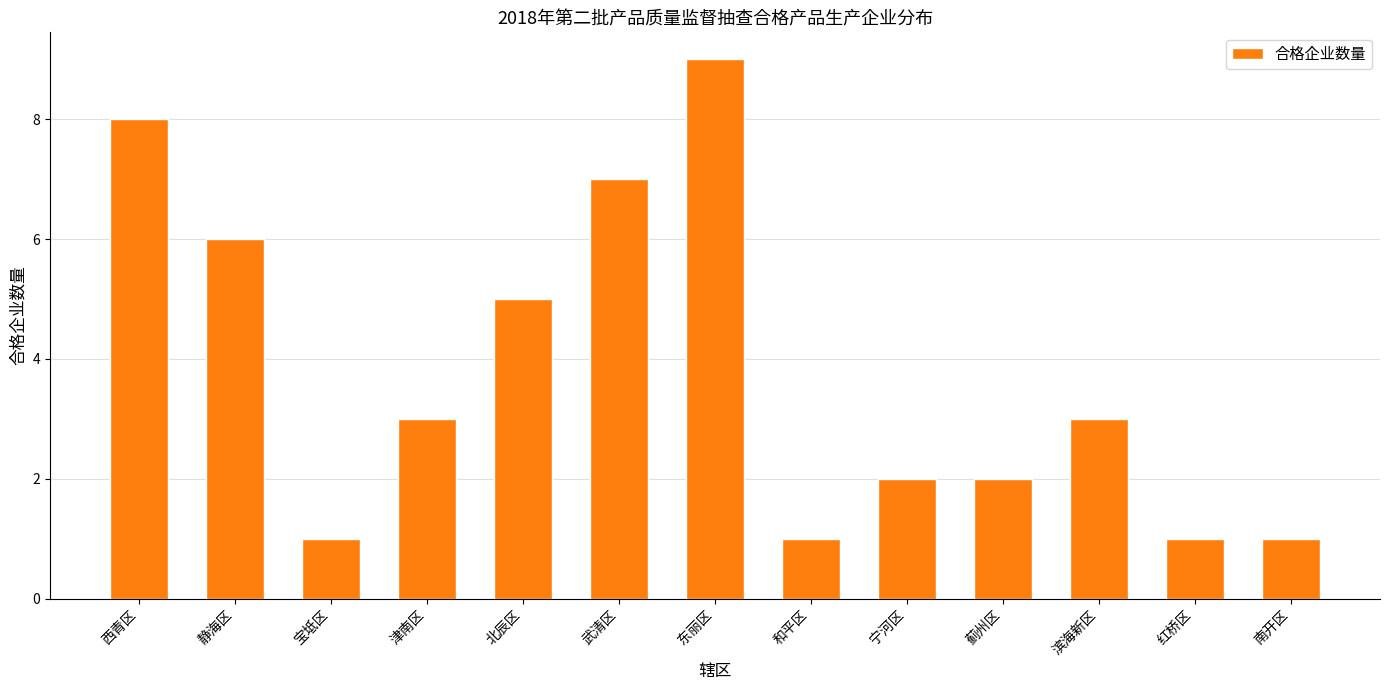

What value does the data have at 滨海新区?

3